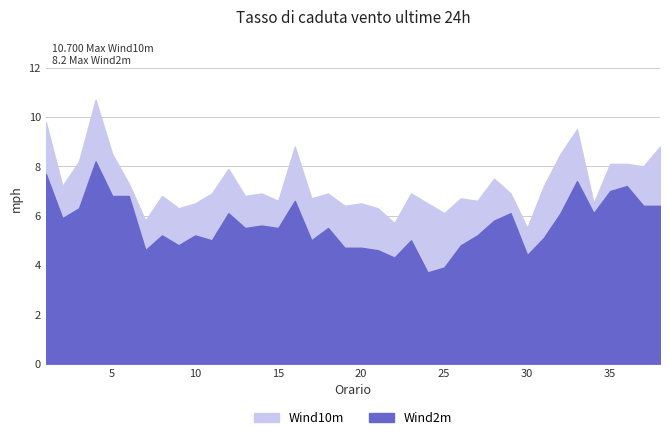

True or false: Wind10m and Wind2m intersect in this chart.

False